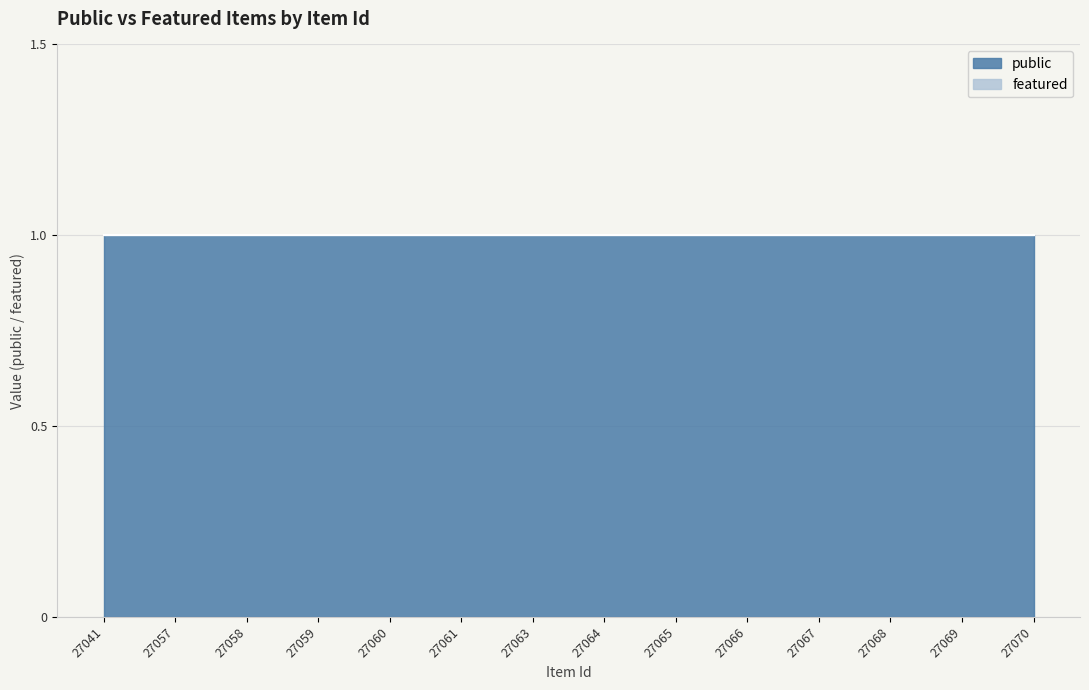

True or false: featured has more than 0 interior local peaks.

False